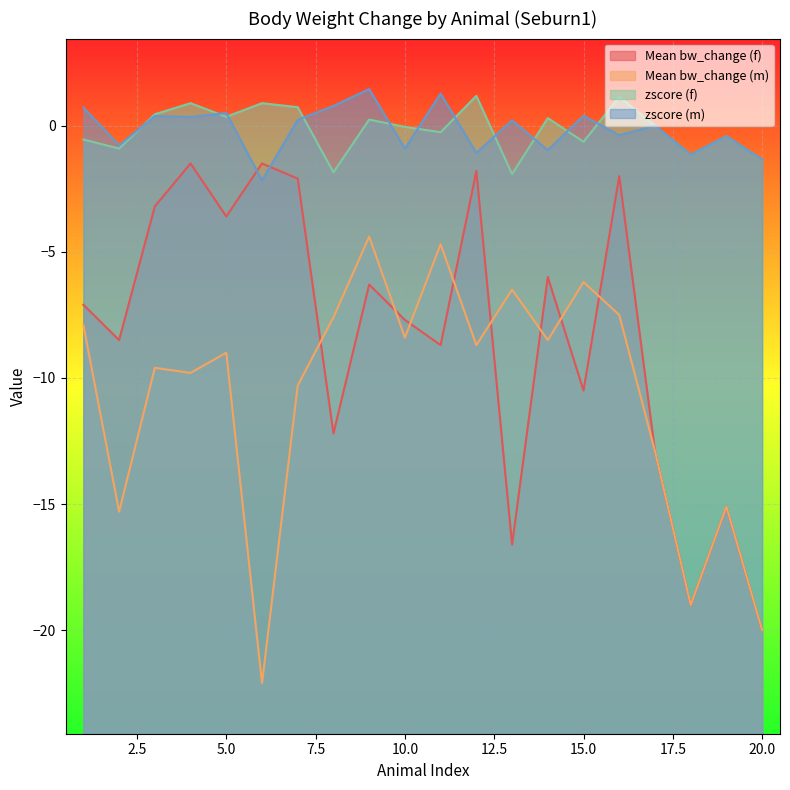

Which series has the largest total across all categories?

zscore (f)